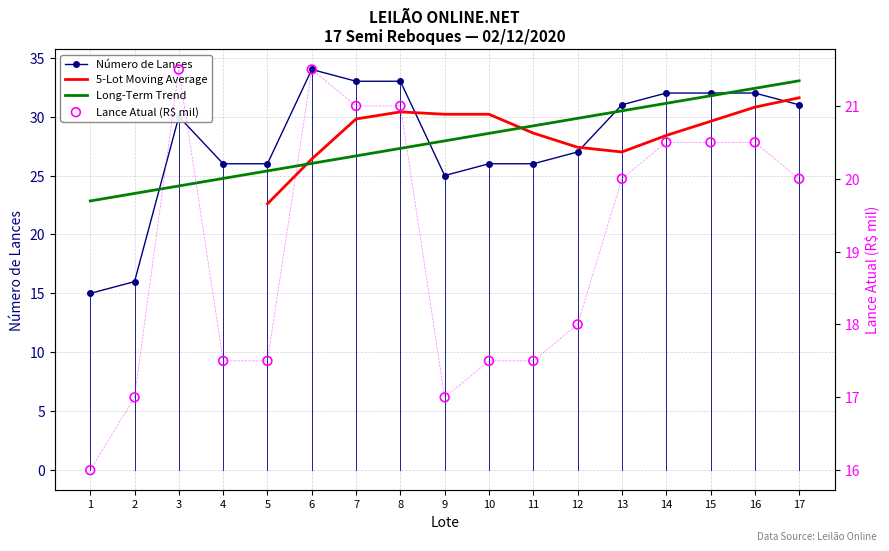

At how many categories does at least one series exceed 33?

1